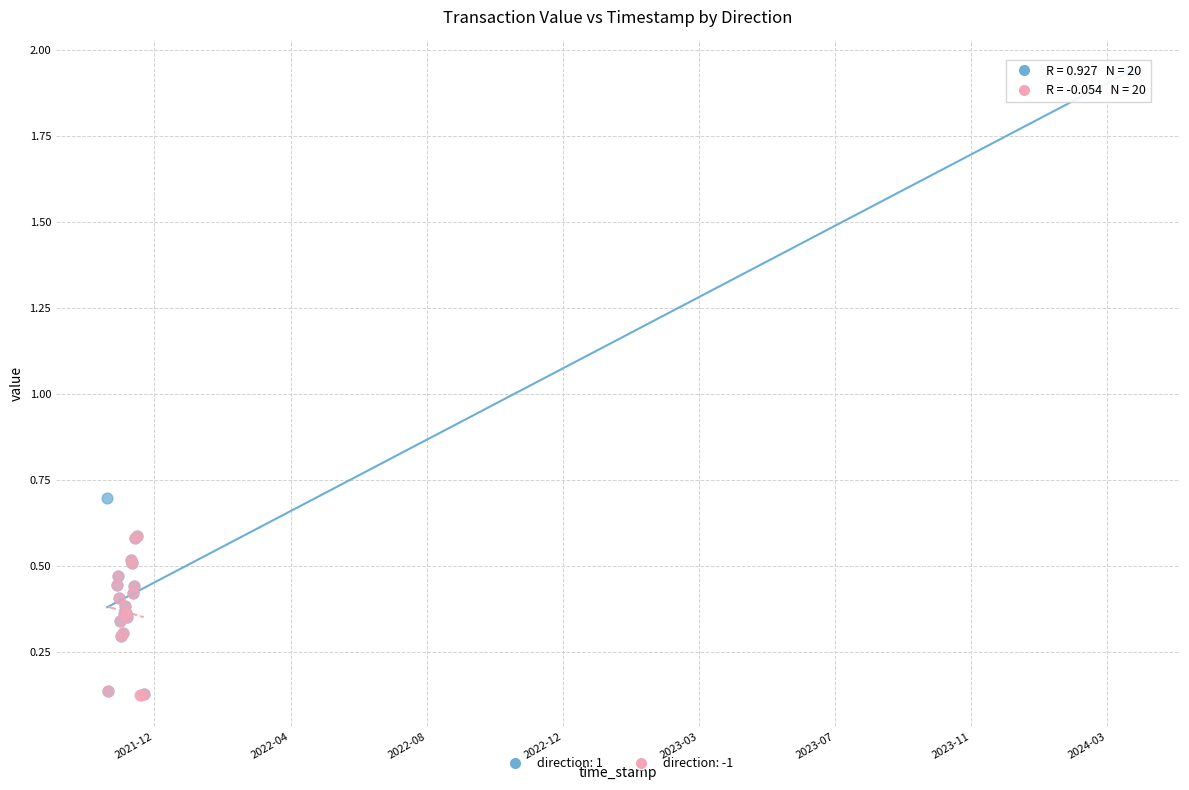

Which series has the largest Y range (max minus min)?

direction: 1